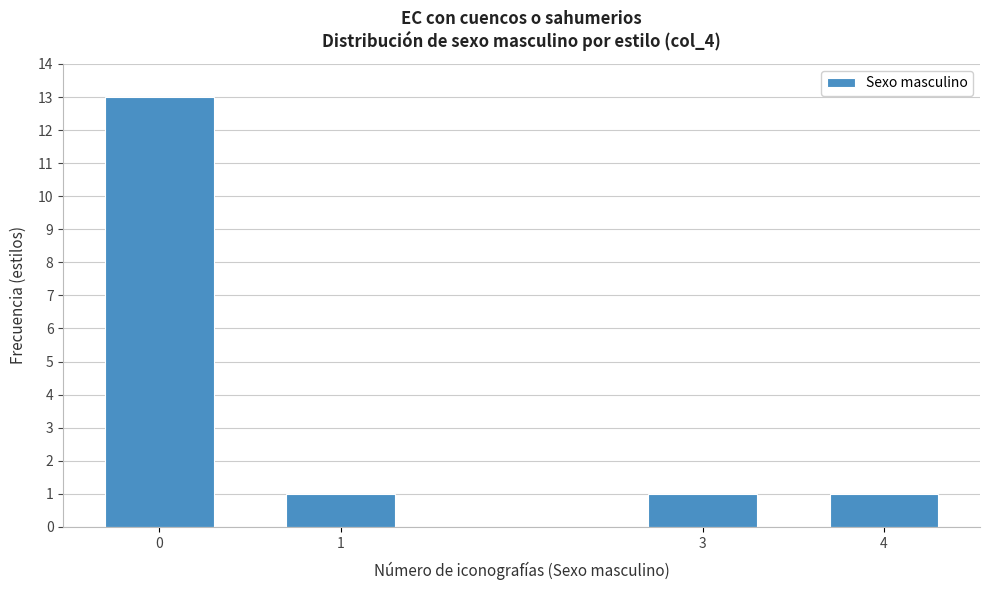

Reading left to right, extract all data points from this chart.

0=13	1=1	3=1	4=1